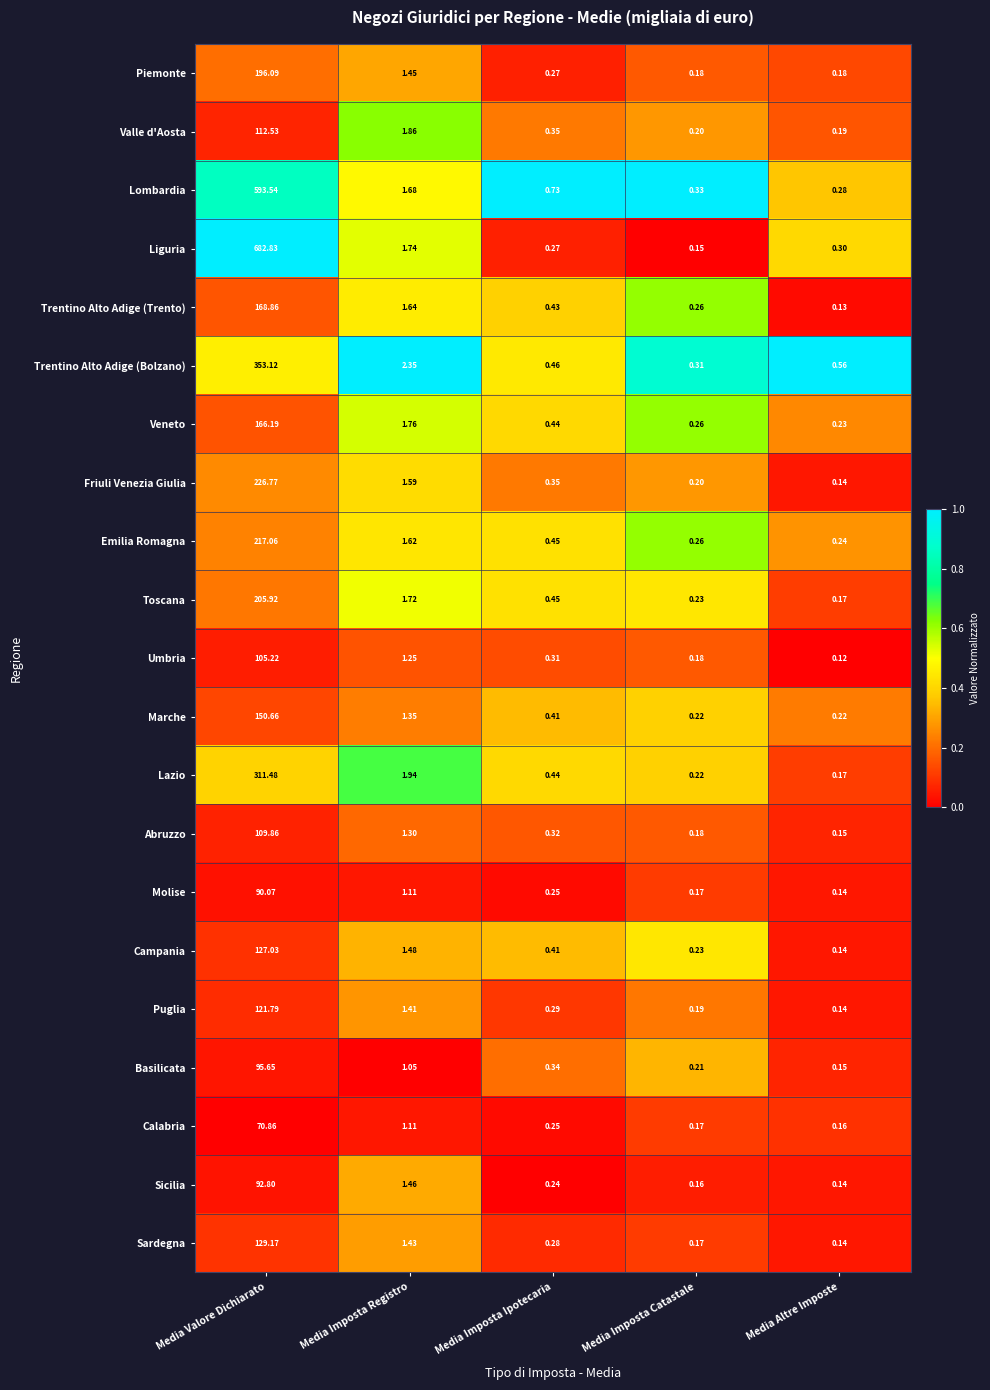

At which category does the chart reach its minimum across all series?

Media Altre Imposte